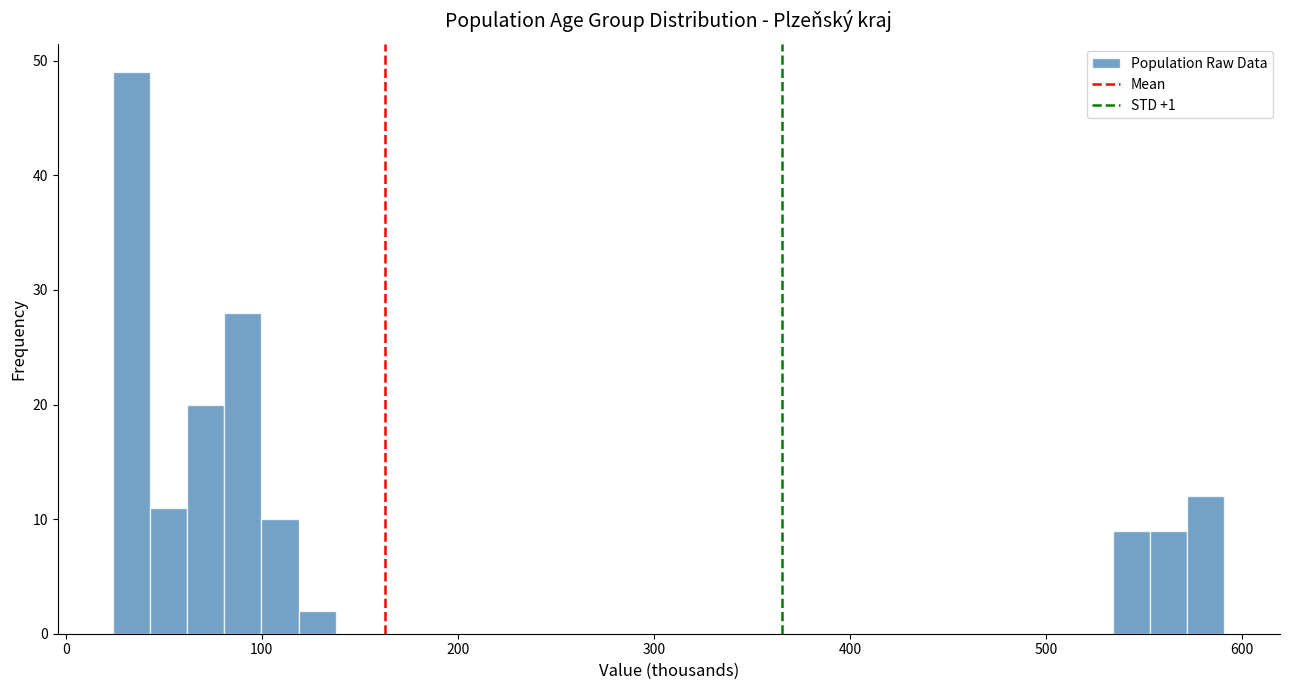

Read against the x-axis, roughly where is the centre of the tallest bar?

30